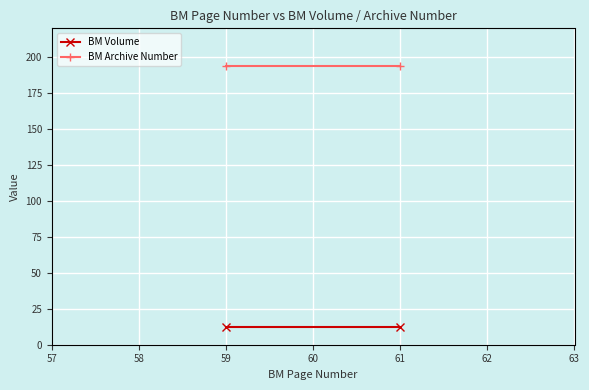

How many lines are shown in the chart?

2